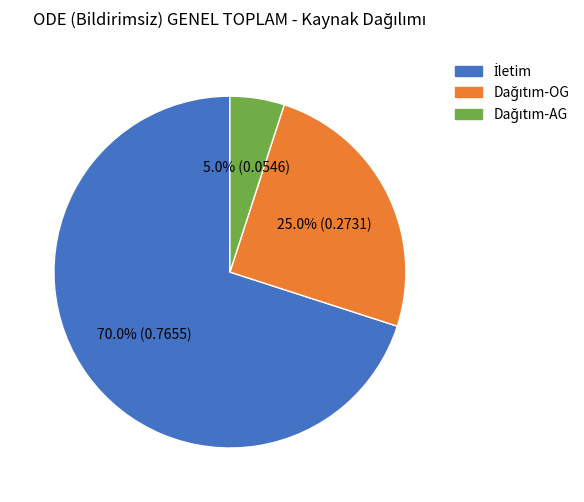

Does any single category account for the majority?

Yes